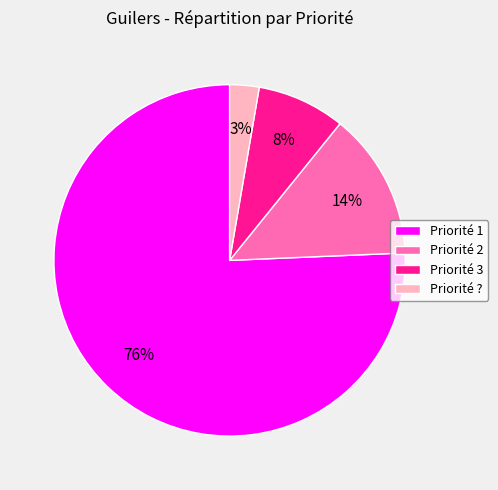

To the nearest percent, what is the average slice percentage?

25%